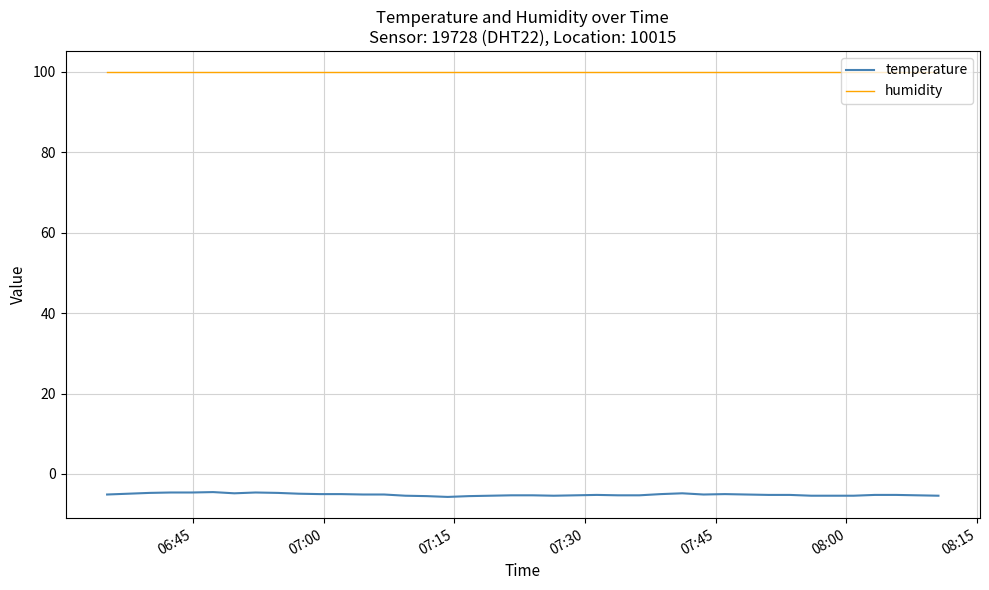

What is the greatest value displayed?

99.9